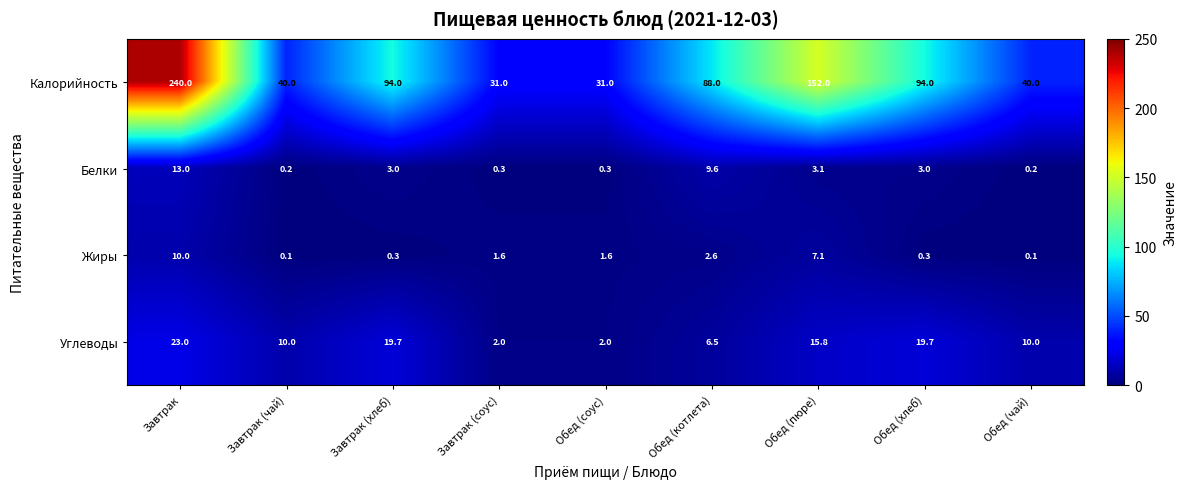

Between Обед (соус) and Обед (пюре), which series saw the biggest shift?

Калорийность